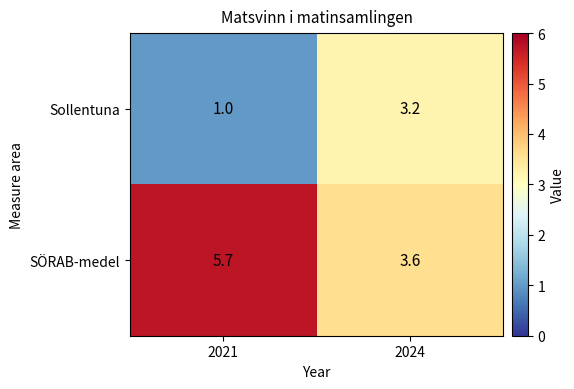

Which series has the largest range (max minus min)?

Sollentuna